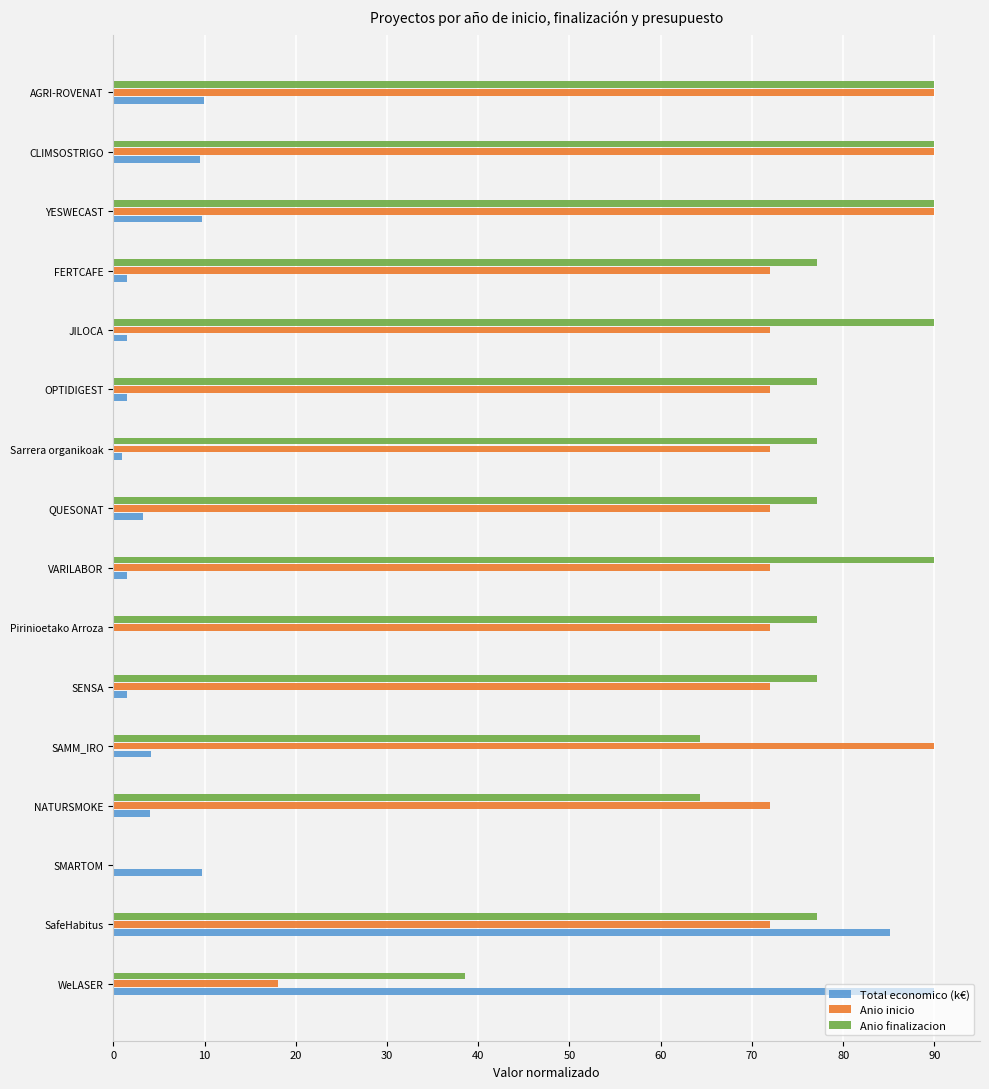

How many Anio inicio values are between 72 and 90?

14